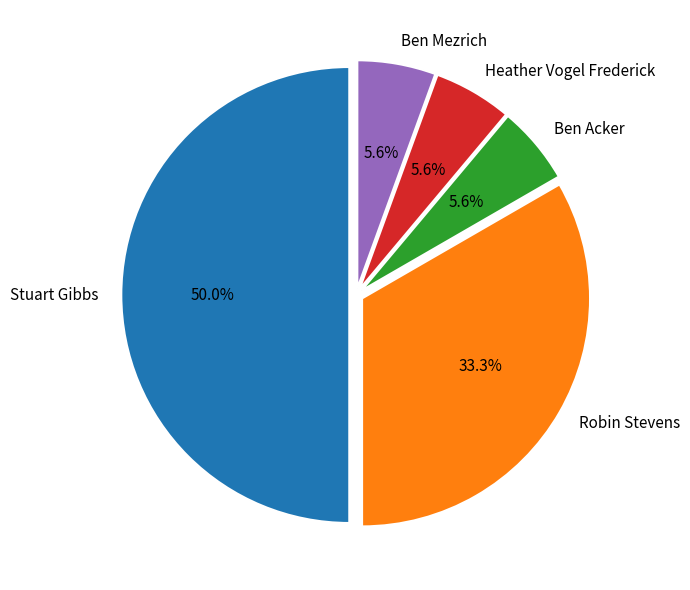

Is the sum of Stuart Gibbs and Heather Vogel Frederick greater than half?

Yes